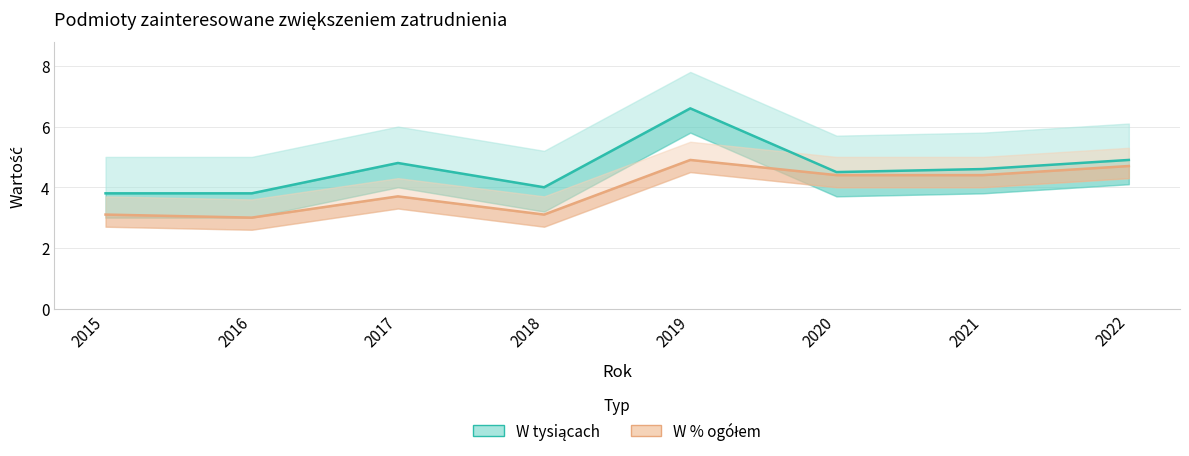

Where is the first local maximum for W tysiącach?

2017